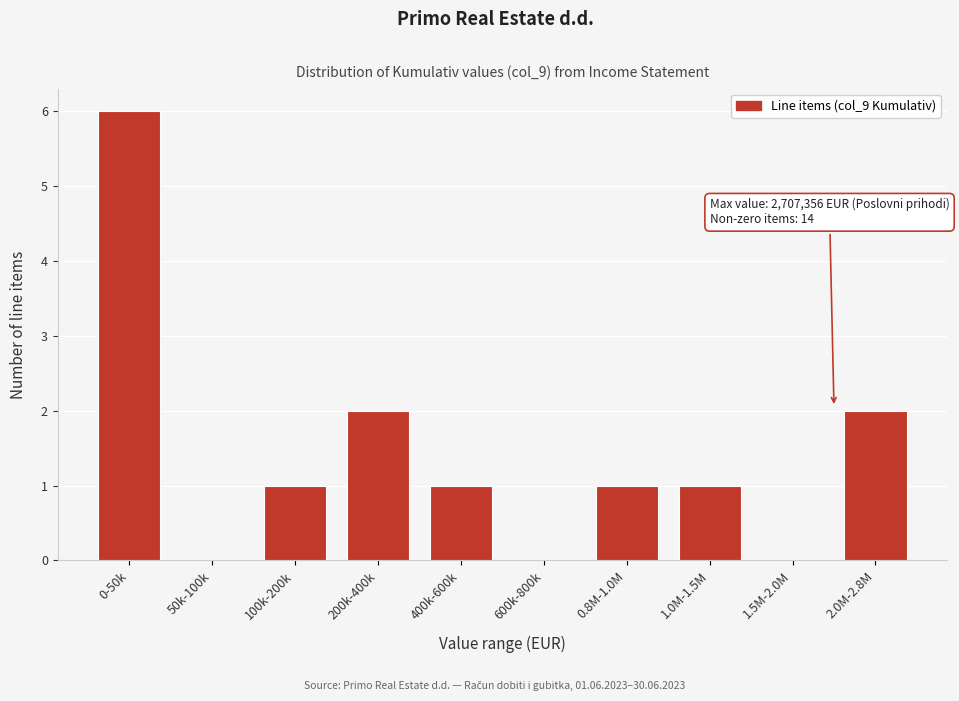

Reading left to right, extract all data points from this chart.

0-50k=6	50k-100k=0	100k-200k=1	200k-400k=2	400k-600k=1	600k-800k=0	0.8M-1.0M=1	1.0M-1.5M=1	1.5M-2.0M=0	2.0M-2.8M=2